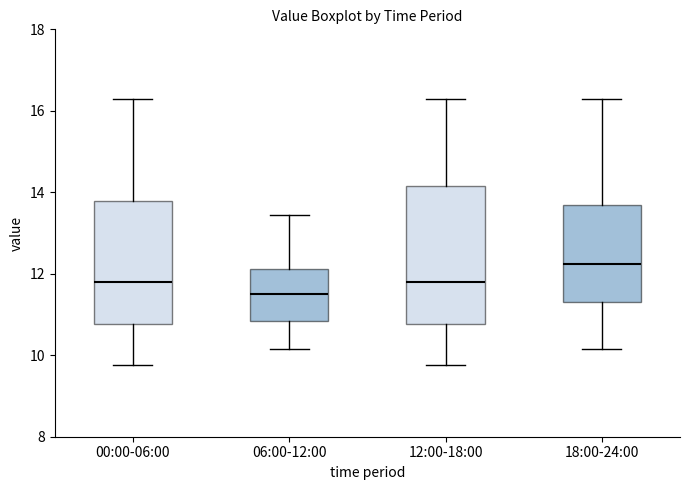

Where does the upper whisker of the box for 00:00-06:00 end on the y-axis? The values are not printed on the chart, so give them approximately, as read against the axis.

16.4